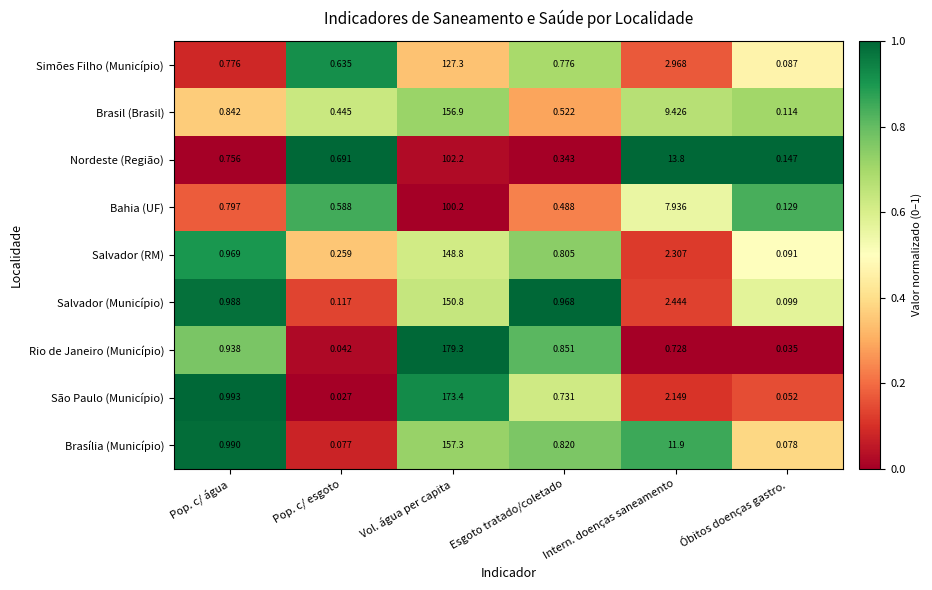

Which series changed the most between Pop. c/ esgoto and Óbitos doenças gastro.?

Simões Filho (Município)